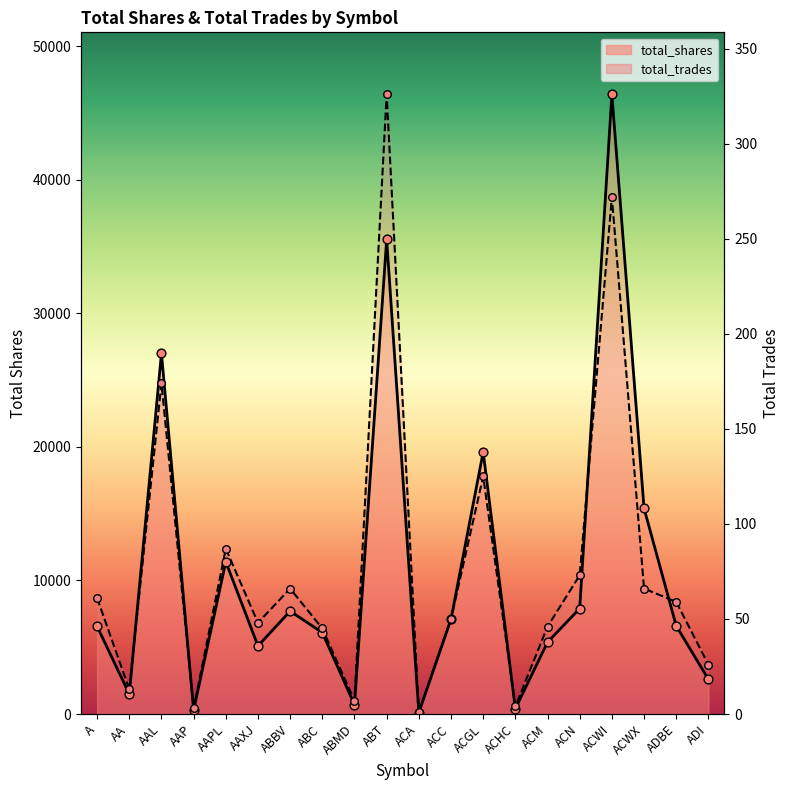

What are all the series names shown in the legend?

total_shares, total_trades